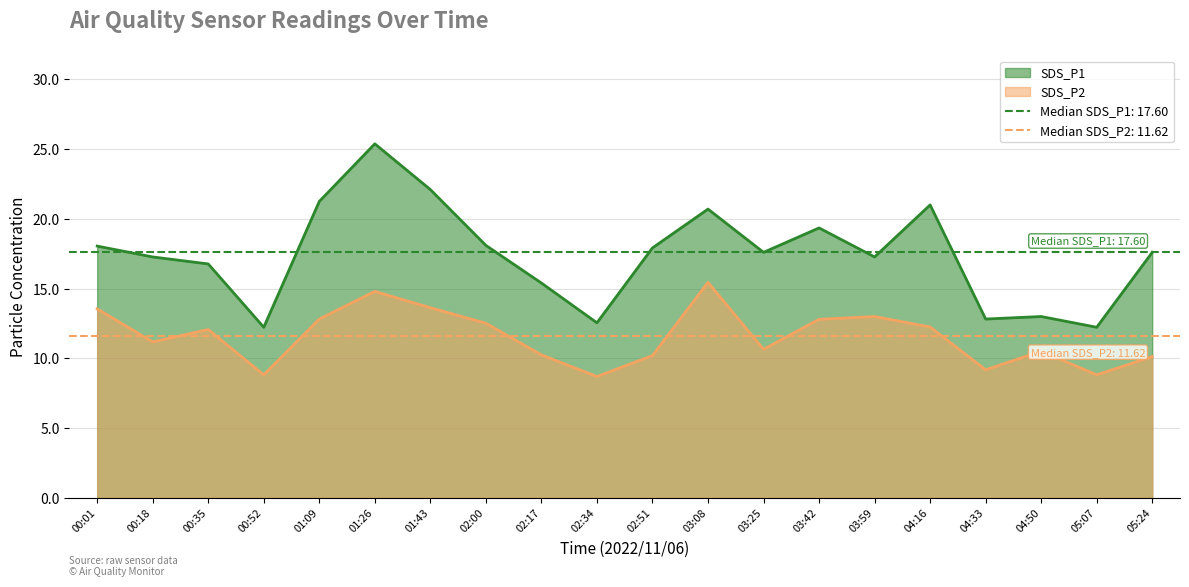

What position from the right is 00:01?

20